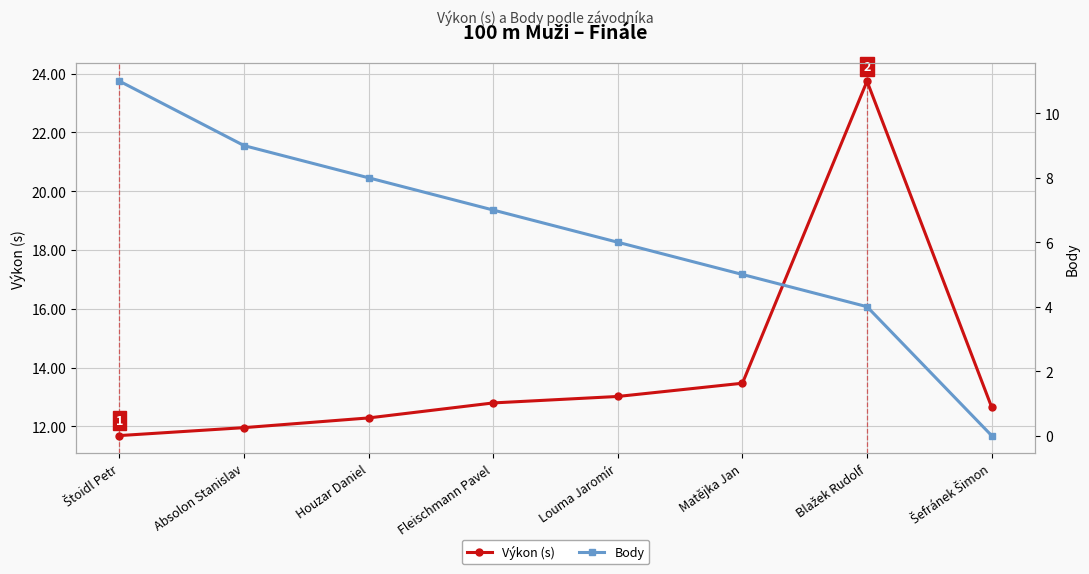

What is the average value of the Výkon (s) series?

14.0